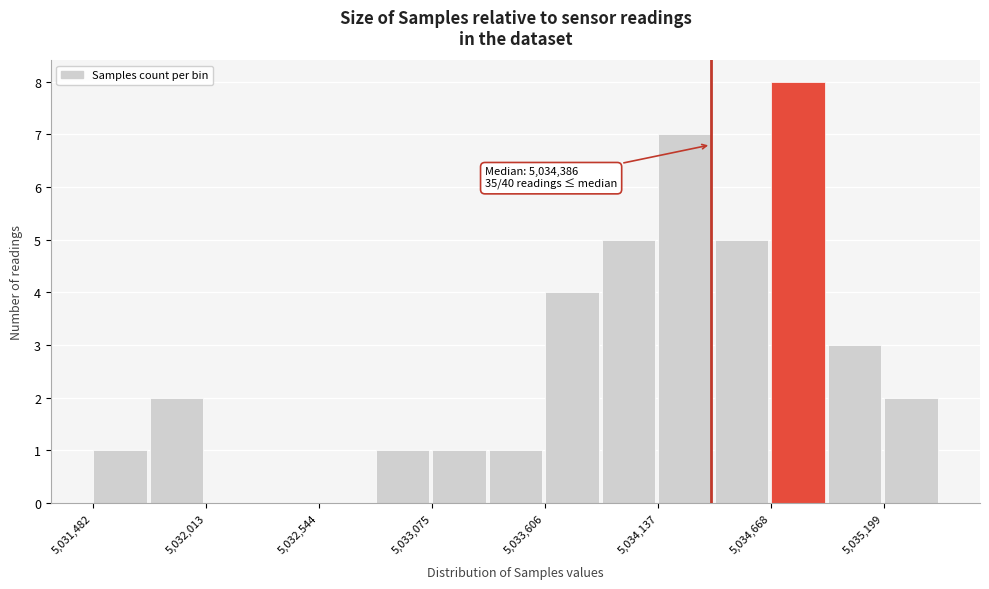

Around what value on the x-axis is the tallest bar? Give the approximate position of its centre, as read against the axis.

5034800